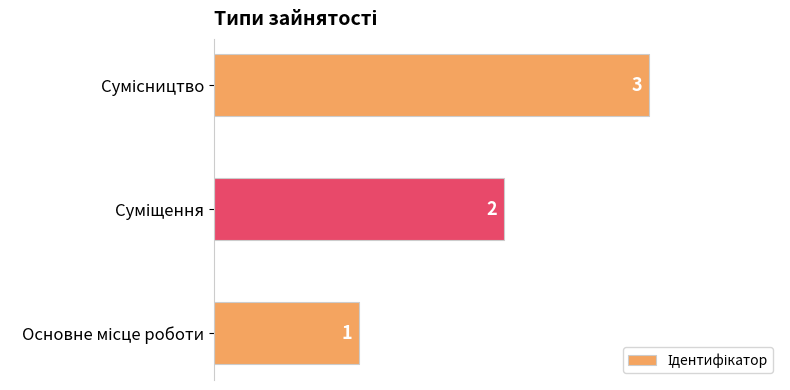

What is the sum of all values?

6